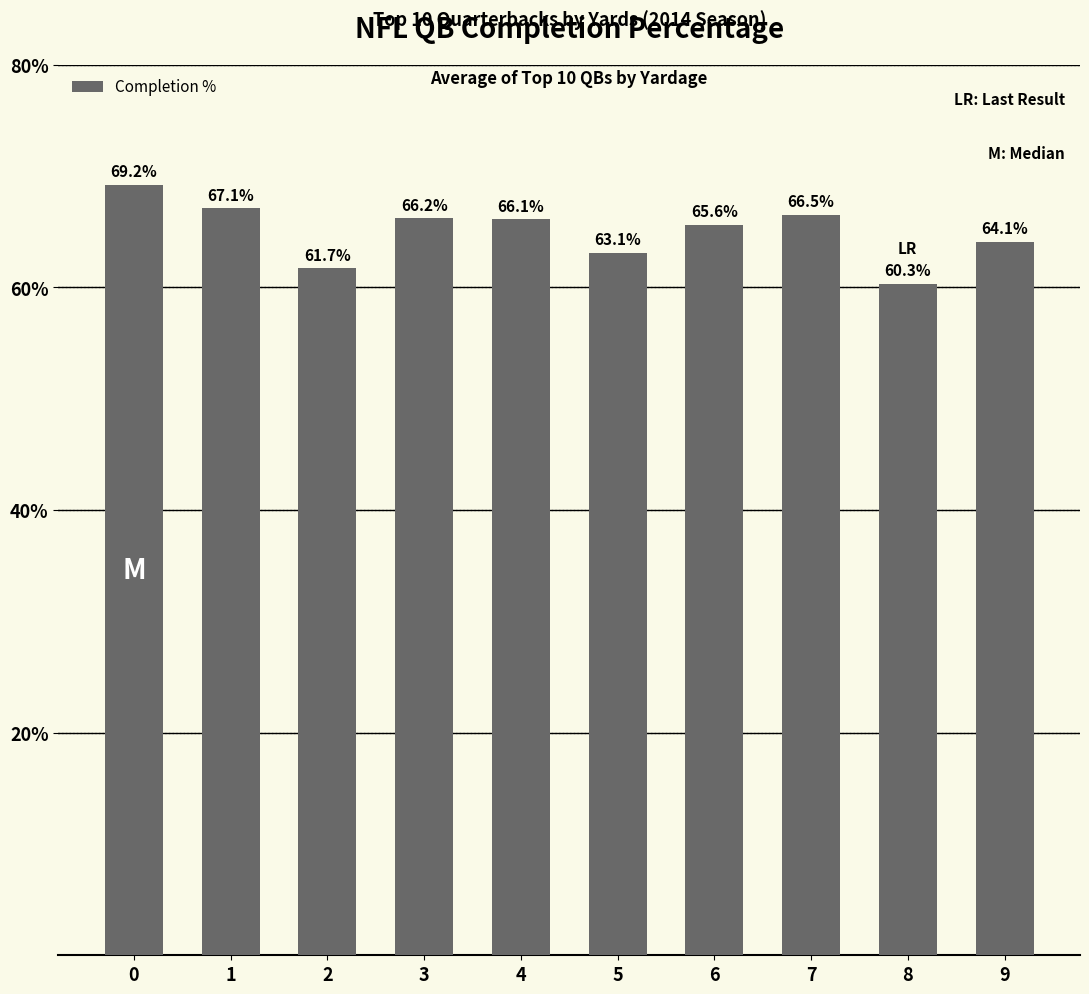

What is the change in value from 5 to 9?

+1.0